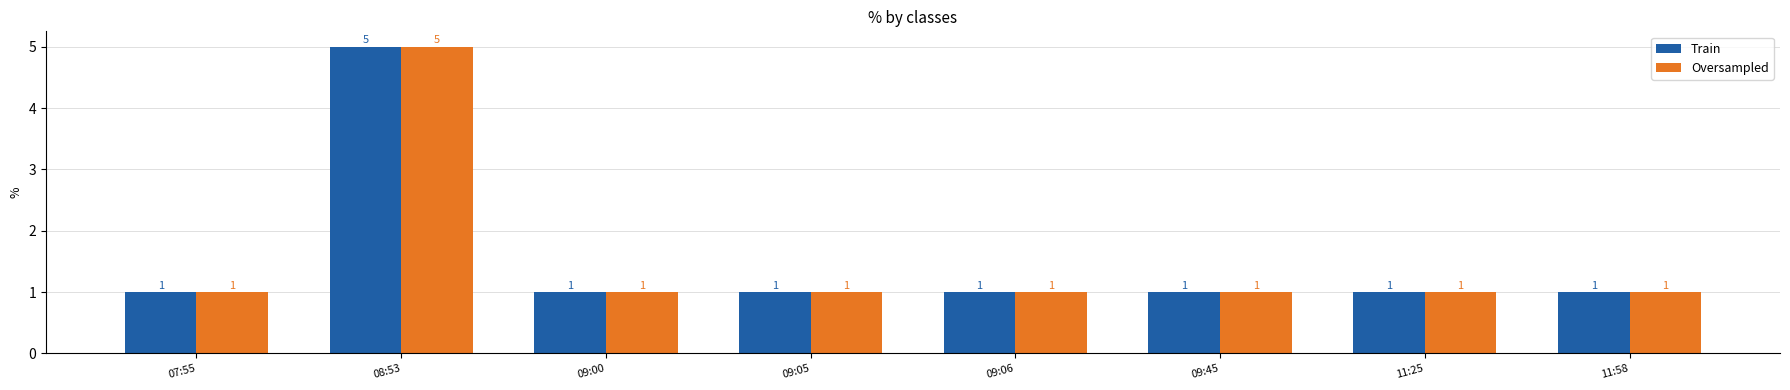

The Train series shows 3 at 08:53. True or false?

False